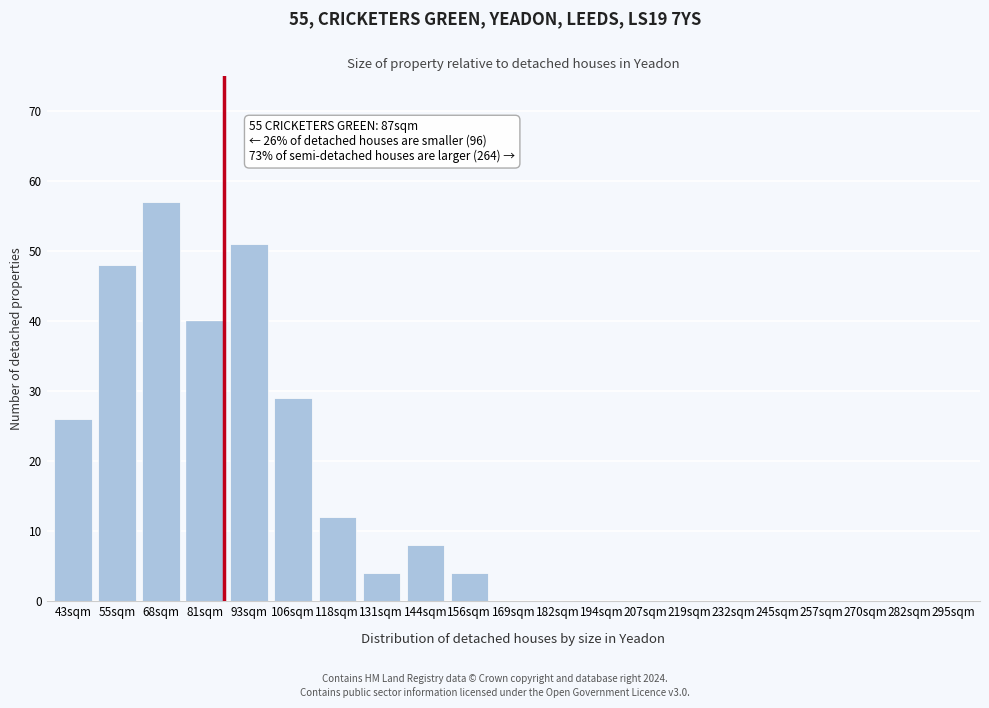

Reading right to left, what are all the values shown in this chart?

295sqm=0	282sqm=0	270sqm=0	257sqm=0	245sqm=0	232sqm=0	219sqm=0	207sqm=0	194sqm=0	182sqm=0	169sqm=0	156sqm=4	144sqm=8	131sqm=4	118sqm=12	106sqm=29	93sqm=51	81sqm=40	68sqm=57	55sqm=48	43sqm=26